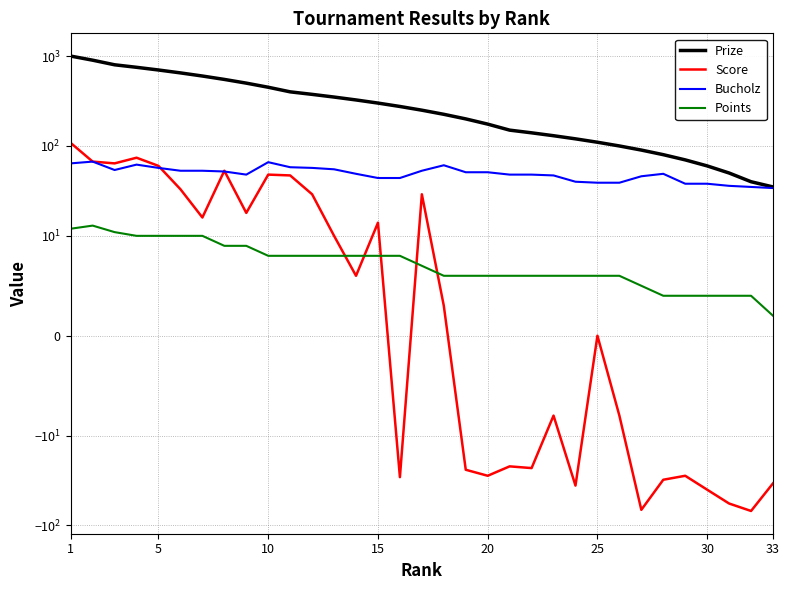

What is the greatest value displayed?

1000